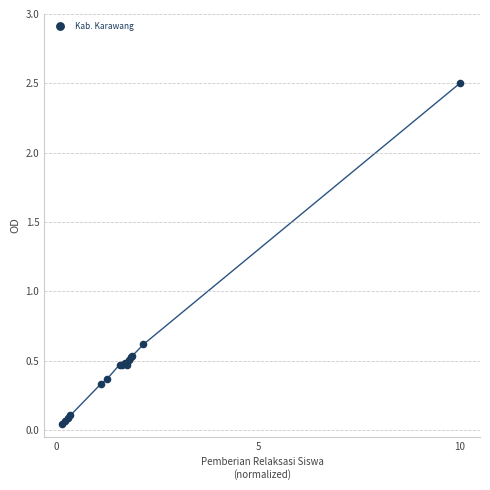

What Y value in the scatter plot is closest to 1?

0.6